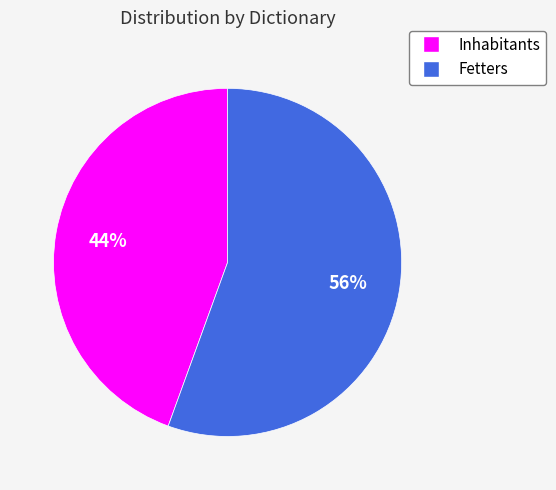

Count the number of slices in the pie.

2